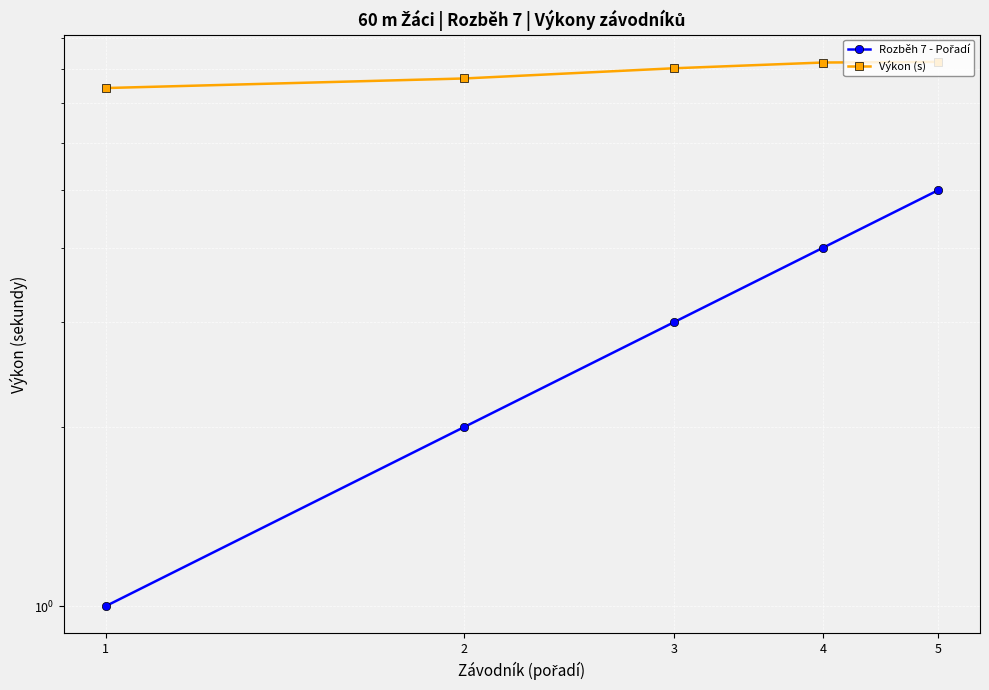

Reading right to left, extract all data points from this chart.

Rozběh 7 - Pořadí: 5.0	4.0	3.0	2.0	1.0
Výkon (s): 8.2	8.2	8.0	7.7	7.4